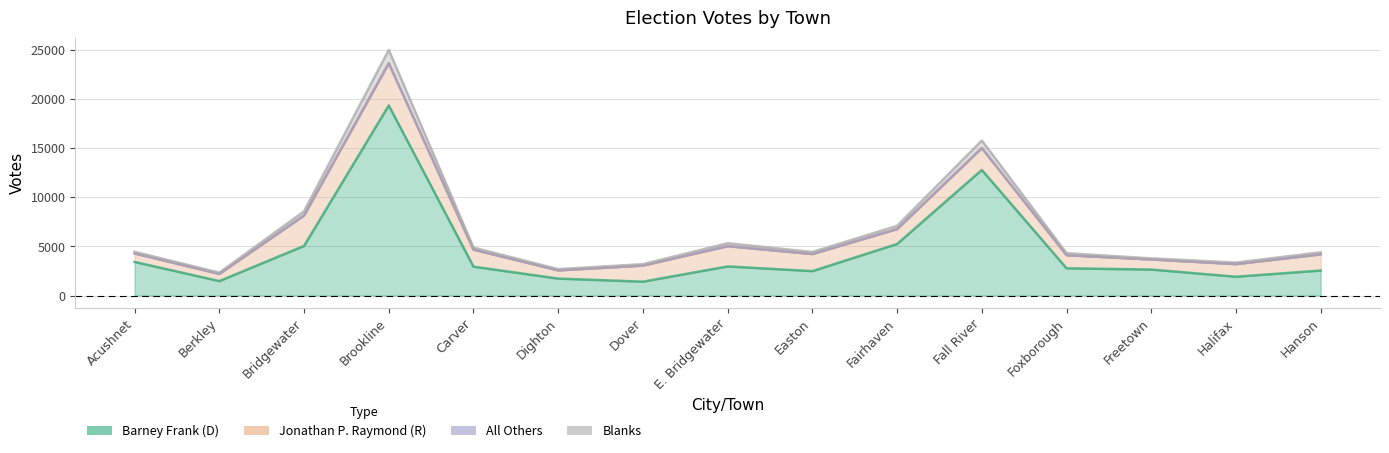

Where is Barney Frank (D) nearest to the value 10367?

Fall River